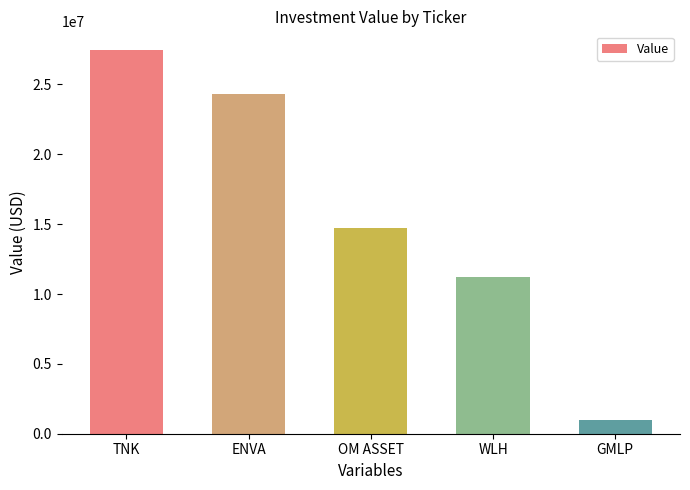

The value at TNK is 43705511. True or false?

False